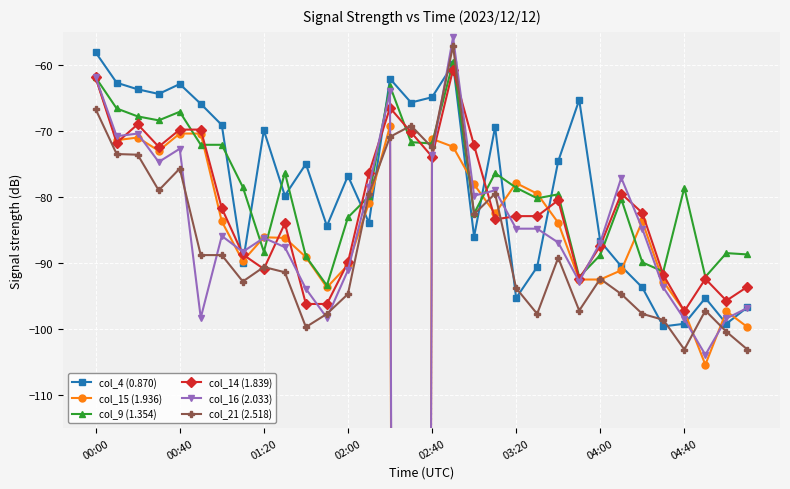

How many data points in col_16 (2.033) are less than -85?

17